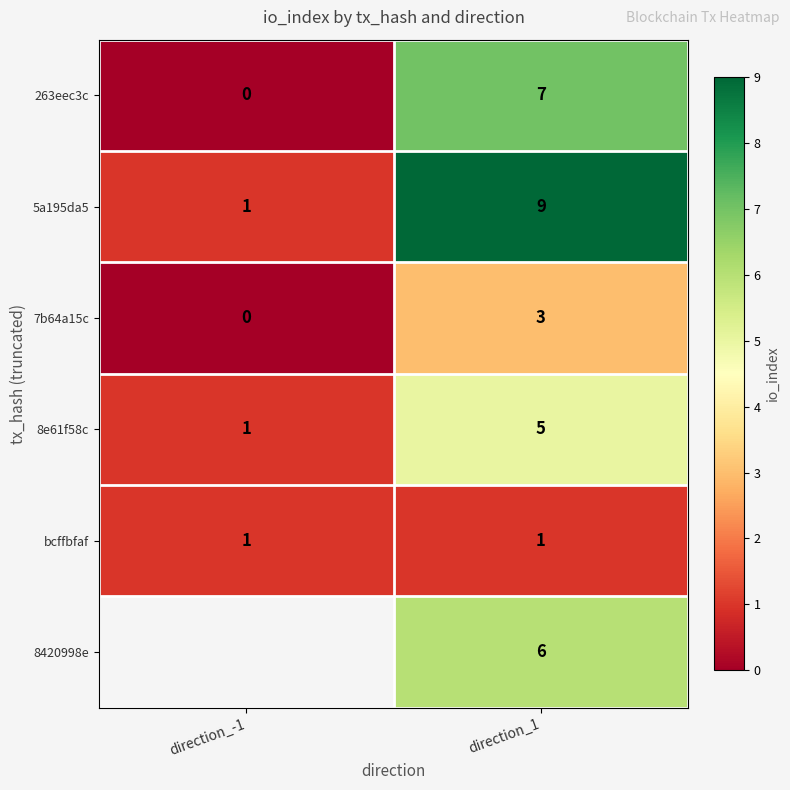

What is the approximate value of 263eec3c at direction_1?

7